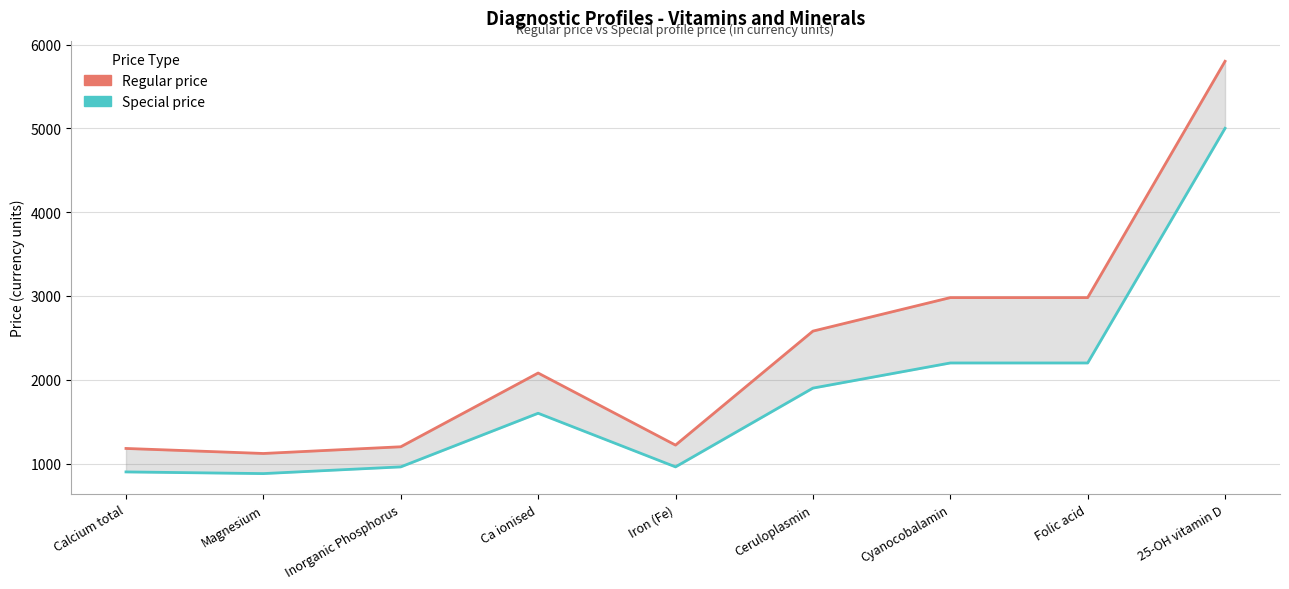

What is the spread (max minus min) of values at Inorganic Phosphorus?

240